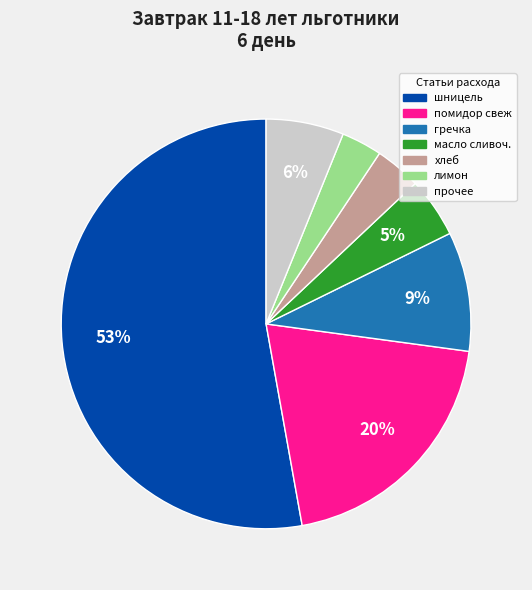

To the nearest percent, what is the difference between the largest and smallest slice percentages?

50%